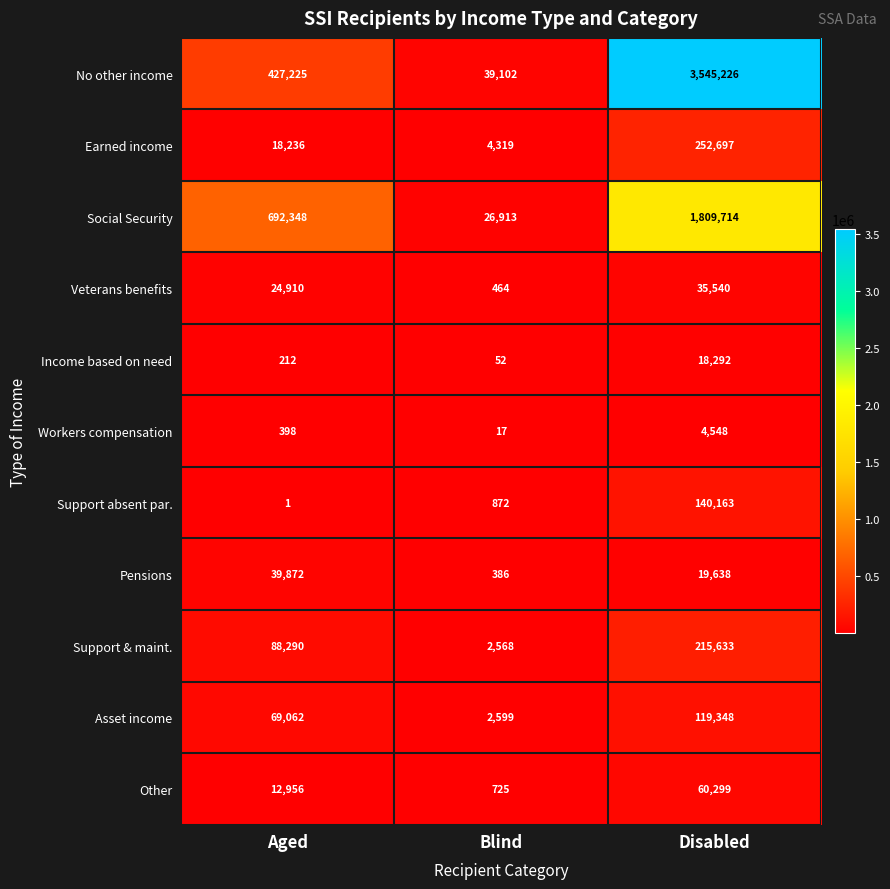

How many Veterans benefits values are between 464 and 35540?

3